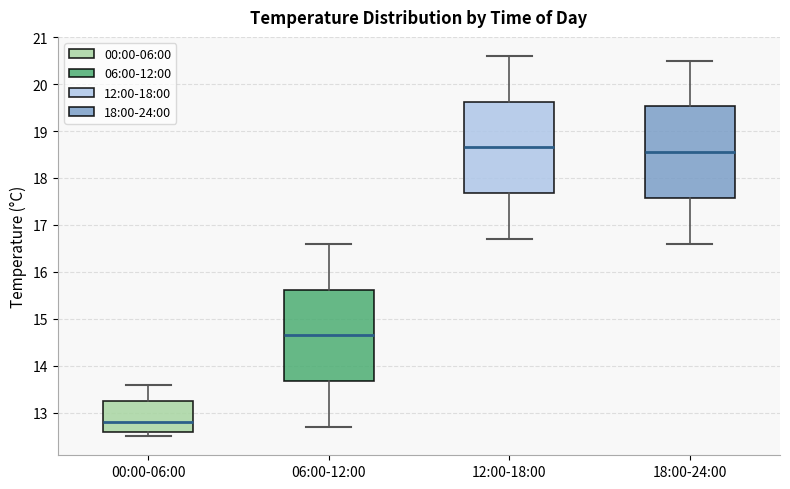

Reading left to right, read every box against the y-axis: the position of its median line, the range the box covers, and the ends of its whiskers. The values are not printed on the chart, so give them approximately, as read against the axis.

00:00-06:00: median 12.8, box 12.6 to 13.3, whiskers 12.5 to 13.6
06:00-12:00: median 14.7, box 13.7 to 15.6, whiskers 12.7 to 16.6
12:00-18:00: median 18.7, box 17.7 to 19.6, whiskers 16.7 to 20.6
18:00-24:00: median 18.6, box 17.6 to 19.5, whiskers 16.6 to 20.5